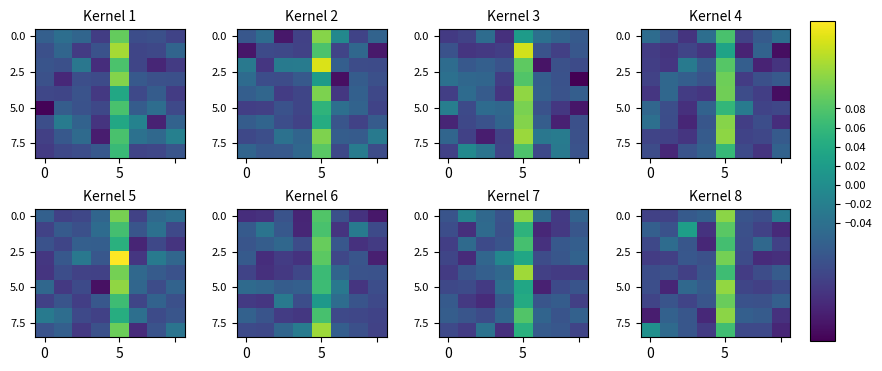

What is the highest value of the 5.0 series?

0.1